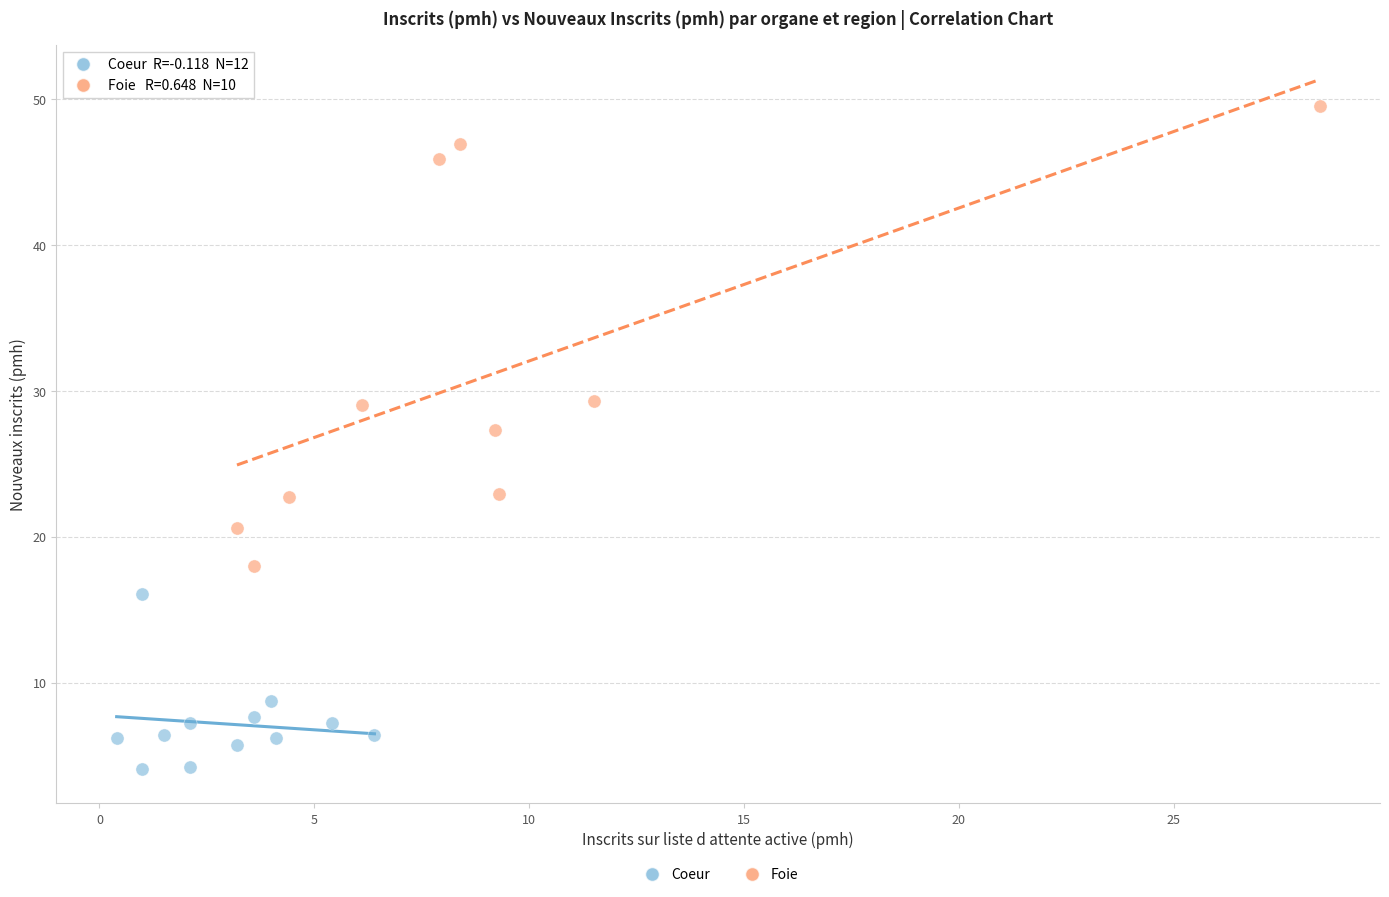

Which series contains the highest Y value?

Foie